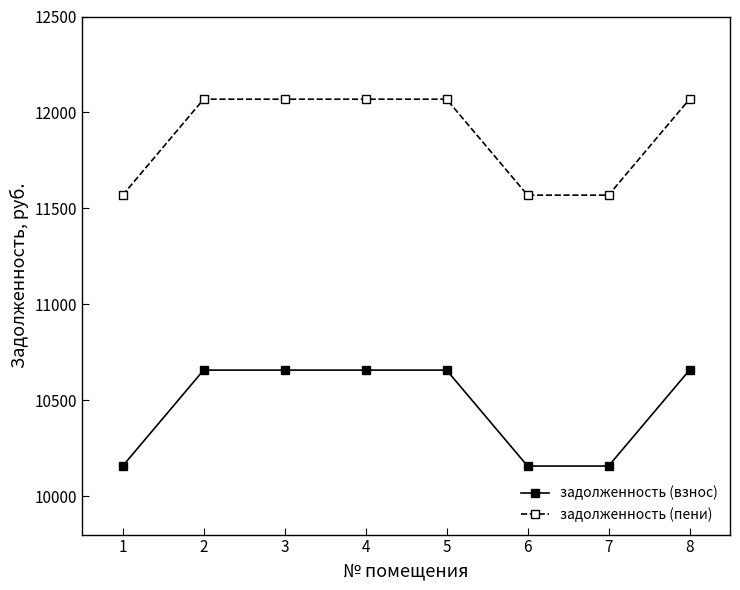

What is the spread (max minus min) of values at 7?

1411.9